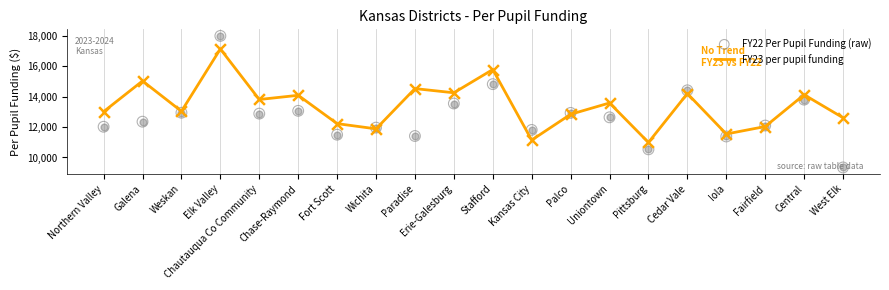

Which series has the largest total across all categories?

FY23 per pupil funding